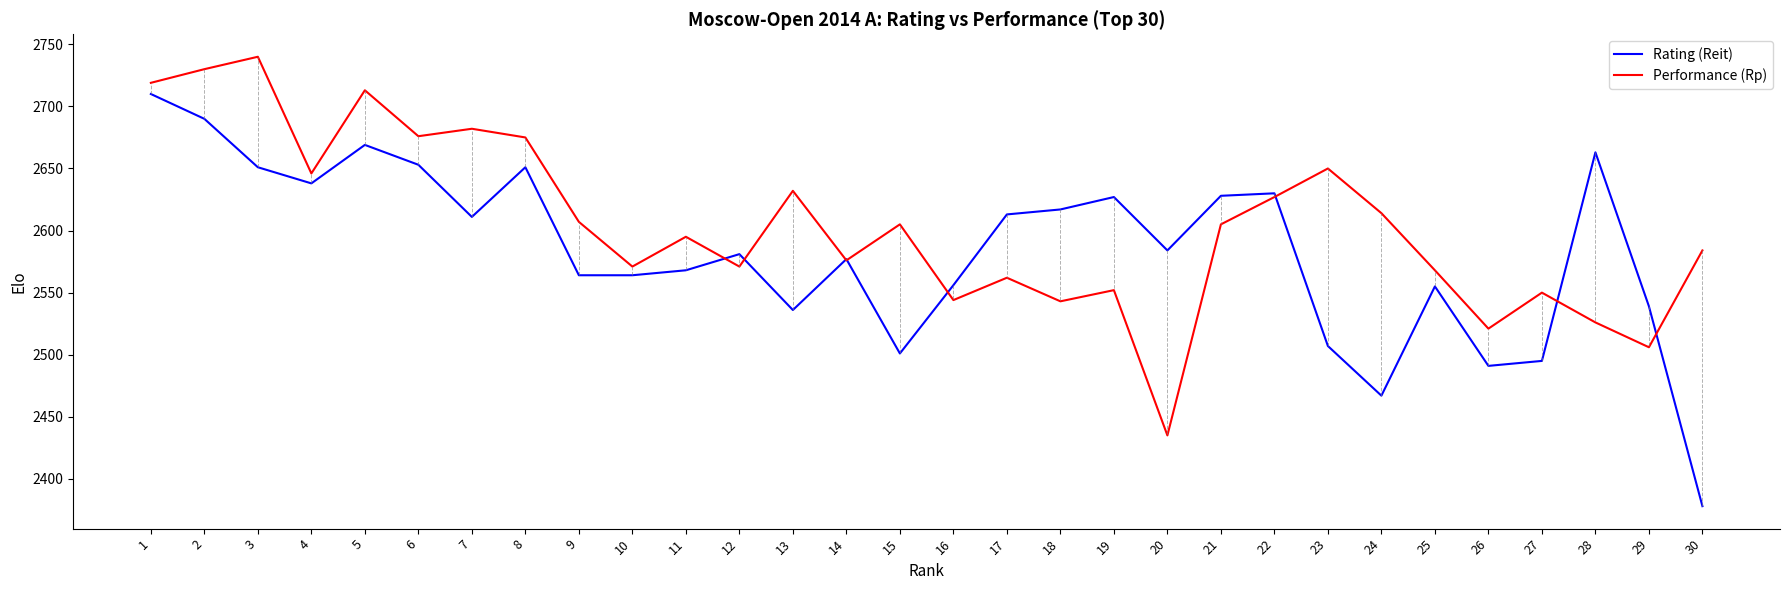

Does the chart display data point markers on the line(s)?

No